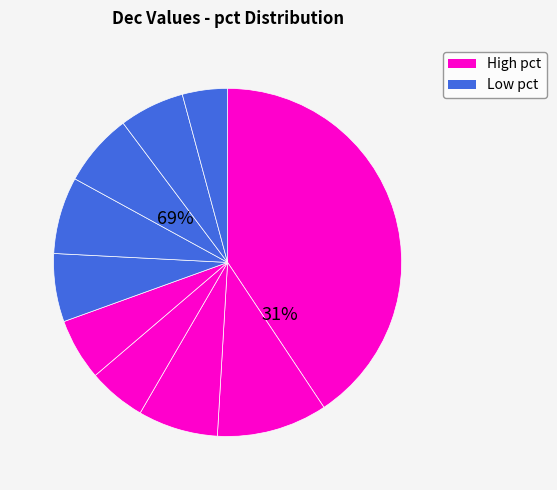

To the nearest percent, what is the difference between the pct05 and pct25 slice percentages?

33%